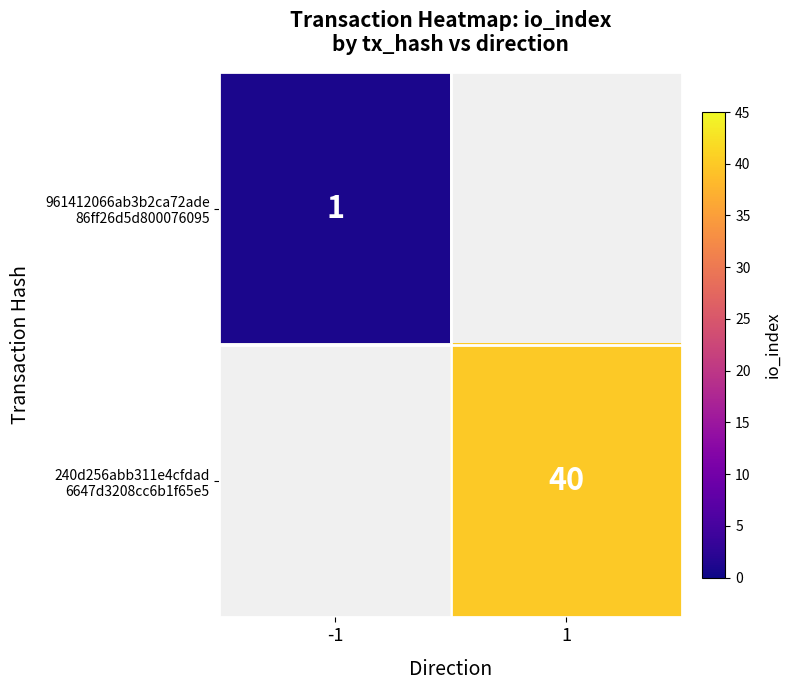

At which label is 961412066ab3b2ca72ade 86ff26d5d800076095 closest to 1?

-1